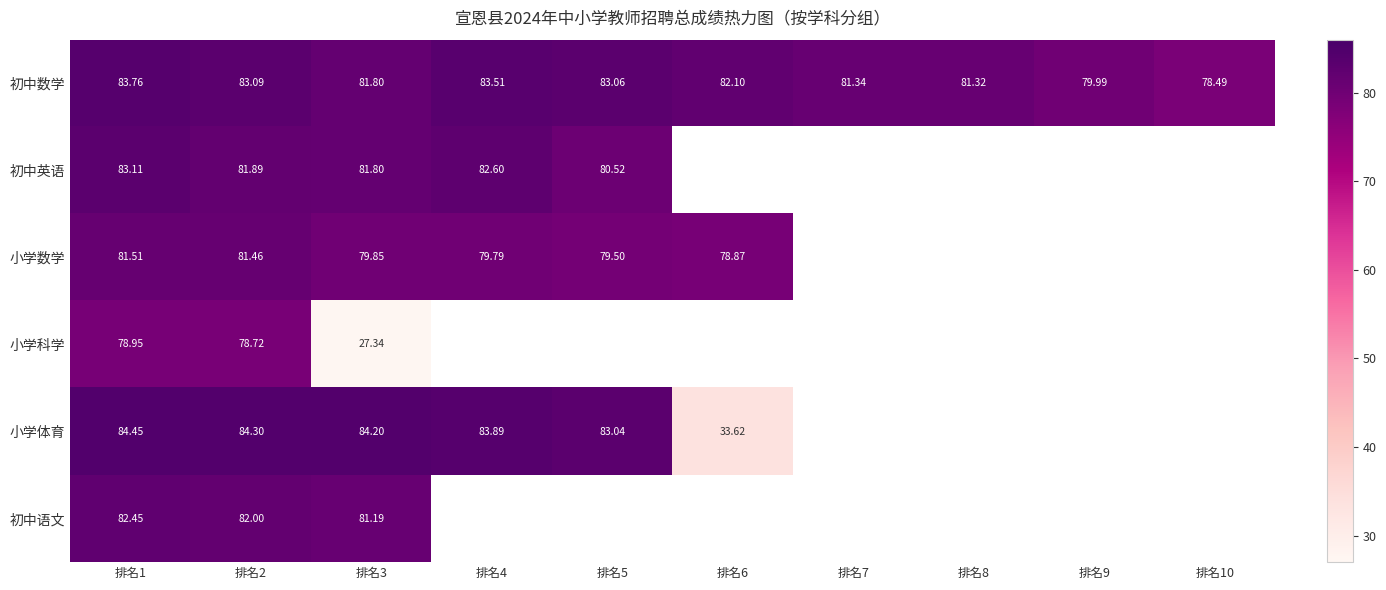

Which has a higher value, 排名9 or 排名3?

排名3